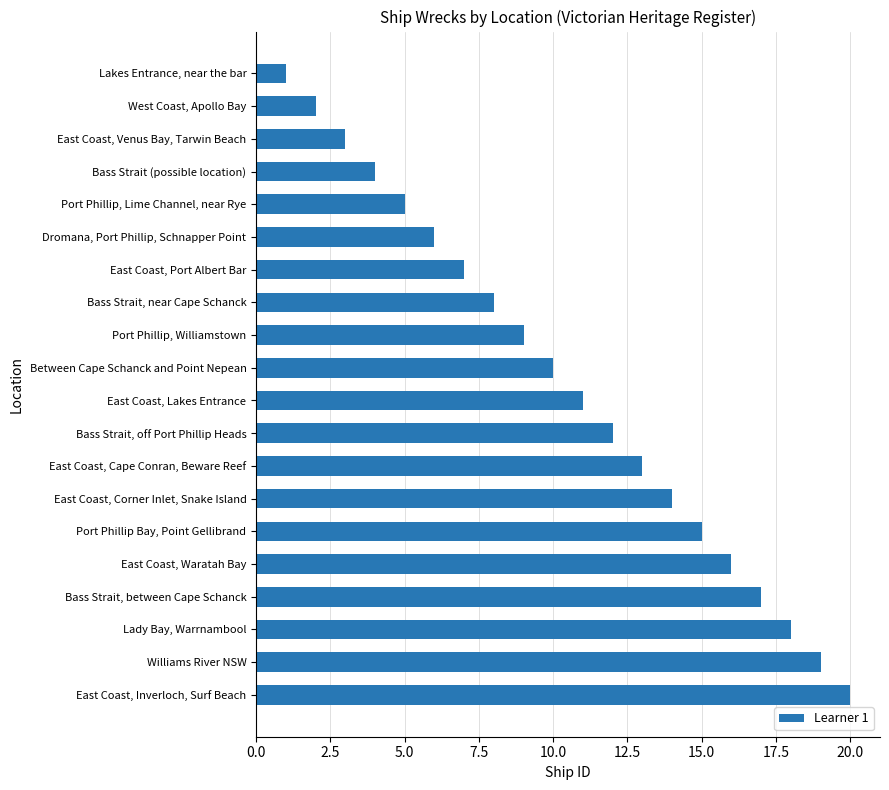

True or false: the data shows 18 at Lady Bay, Warrnambool.

True